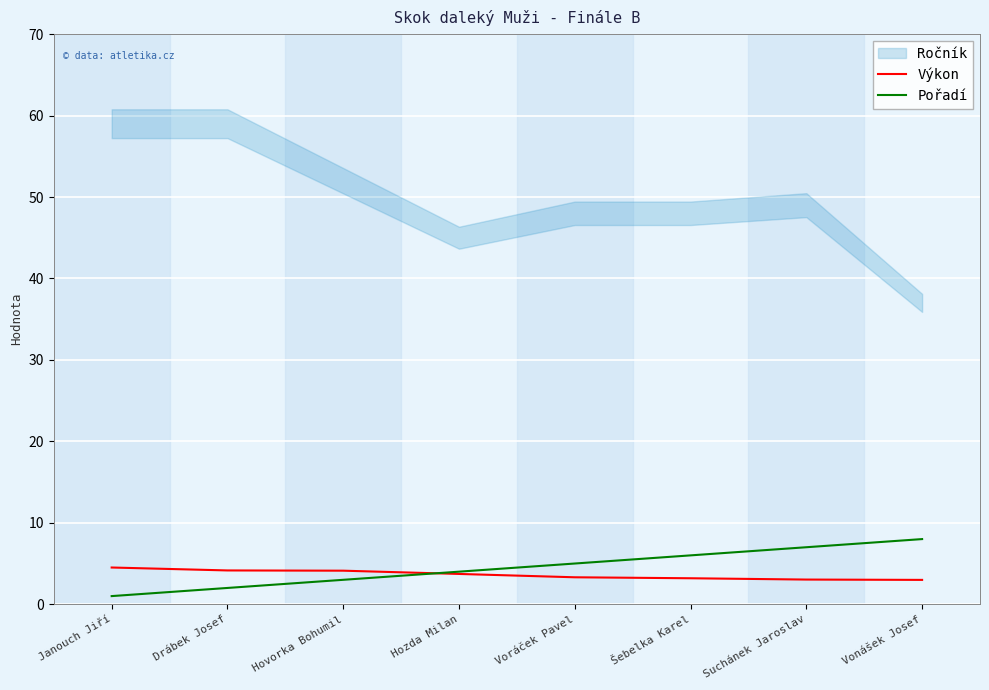

The value of Pořadí at Hovorka Bohumil is 3.0. True or false?

True